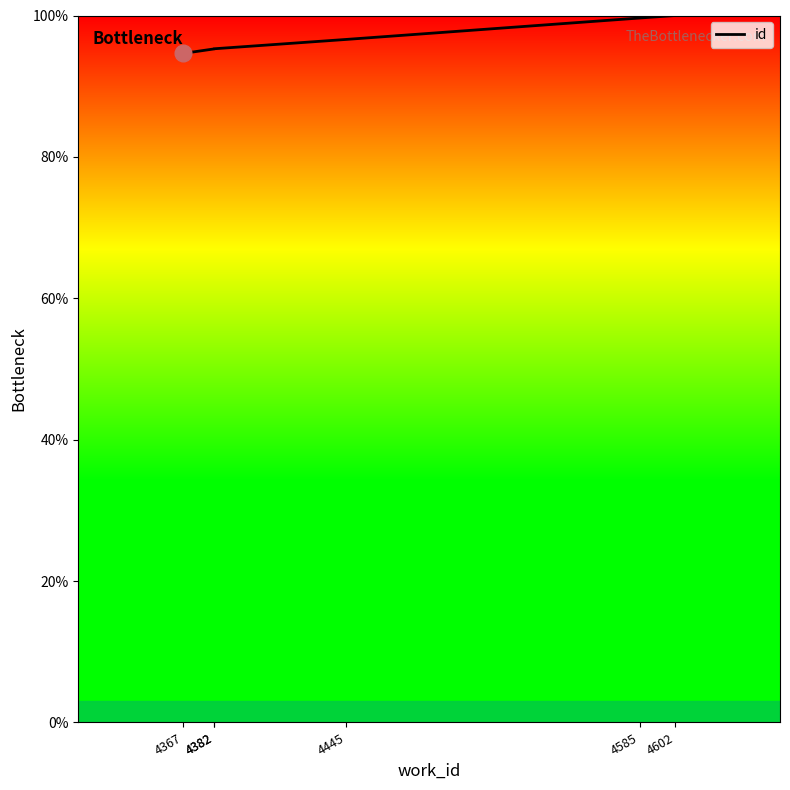

How many data points are less than 96?

3